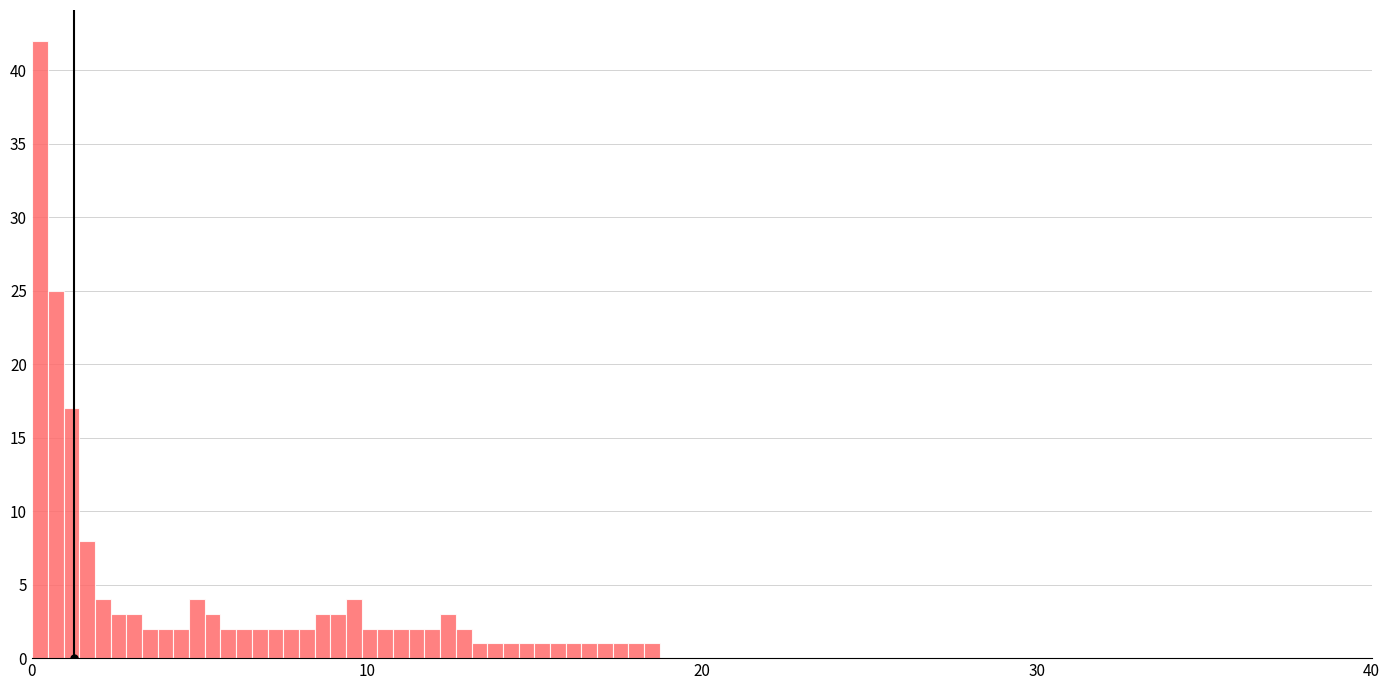

Read against the x-axis, roughly where is the centre of the tallest bar?

0